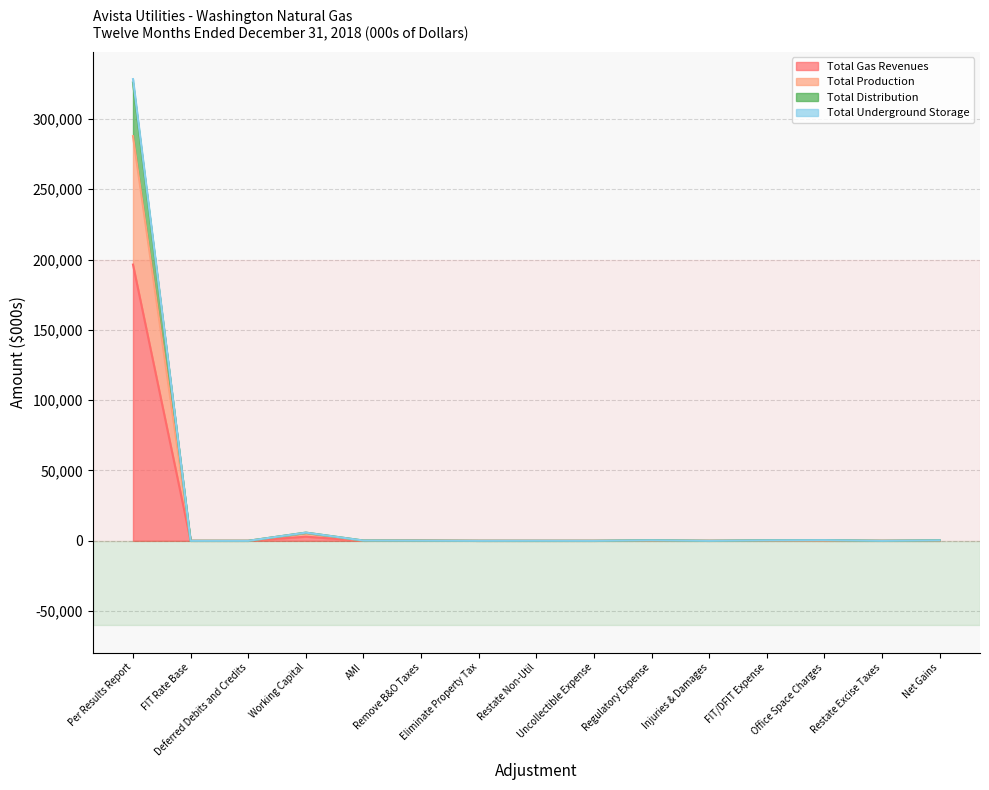

True or false: Total Underground Storage and Total Distribution cross at least once.

False